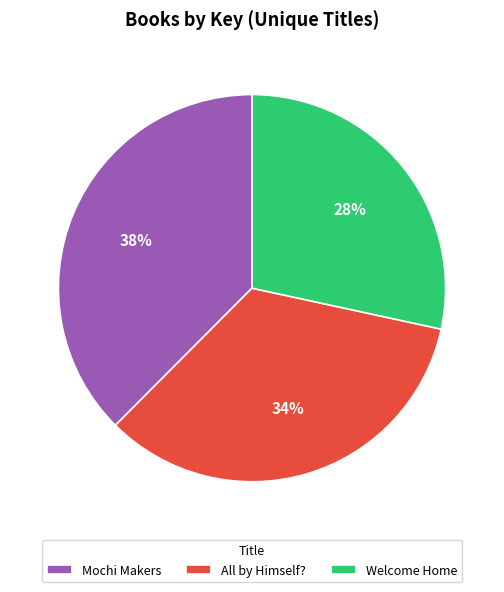

What is the ratio of the value at Mochi Makers to the value at All by Himself??

1.1